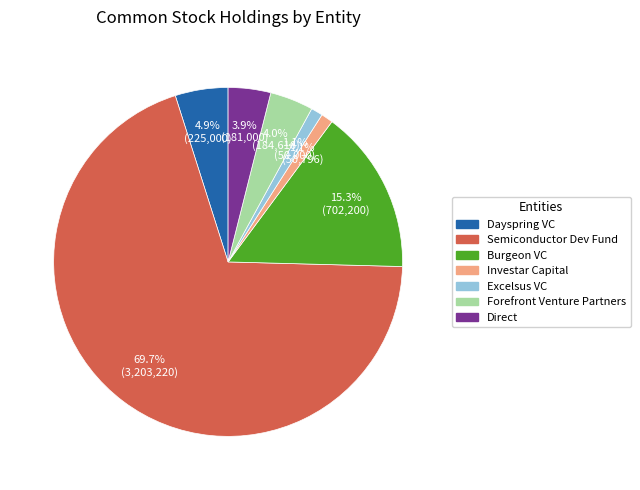

To the nearest percent, what is the difference between the largest and smallest slice percentages?

69%